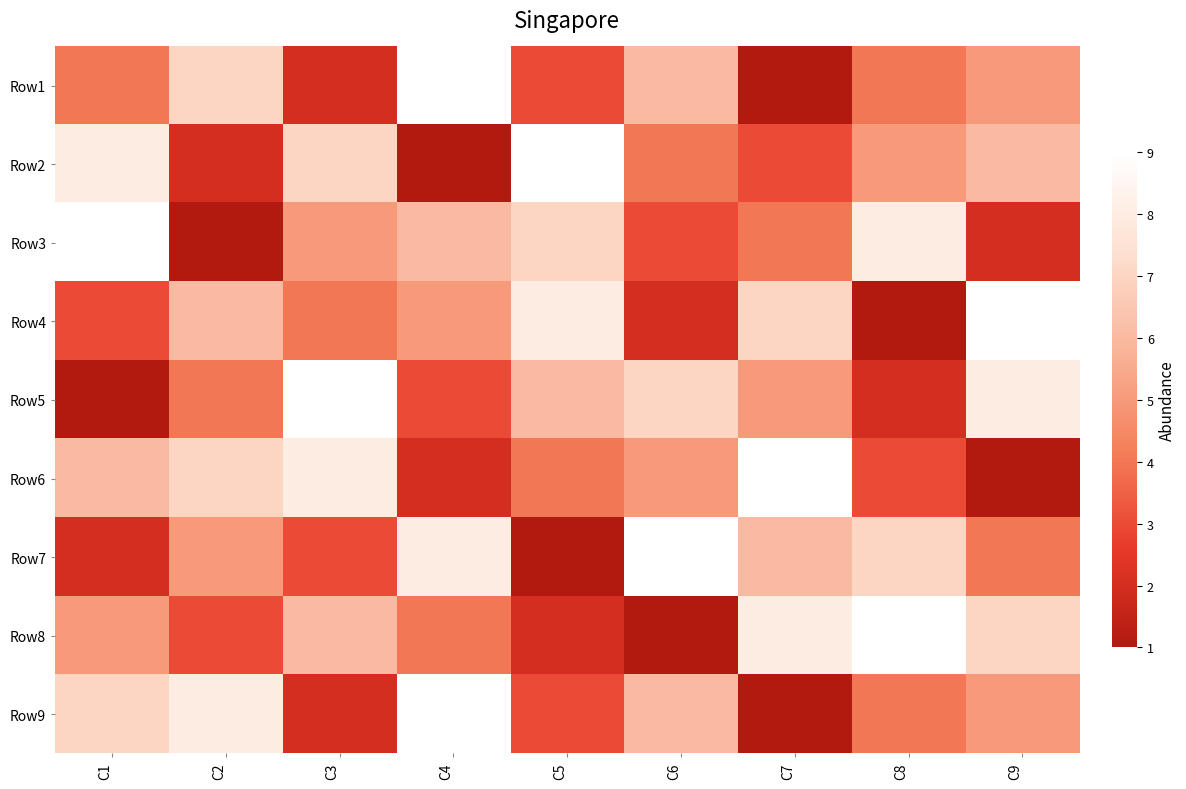

At how many categories does at least one series exceed 4?

9